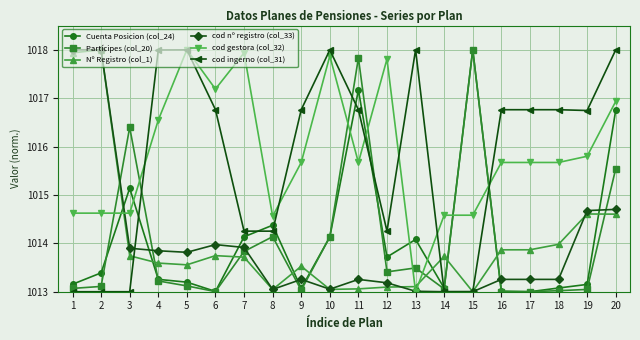

What are all the series names shown in the legend?

Cuenta Posicion (col_24), Partícipes (col_20), Nº Registro (col_1), cod nº registro (col_33), cod gestora (col_32), cod ingerno (col_31)